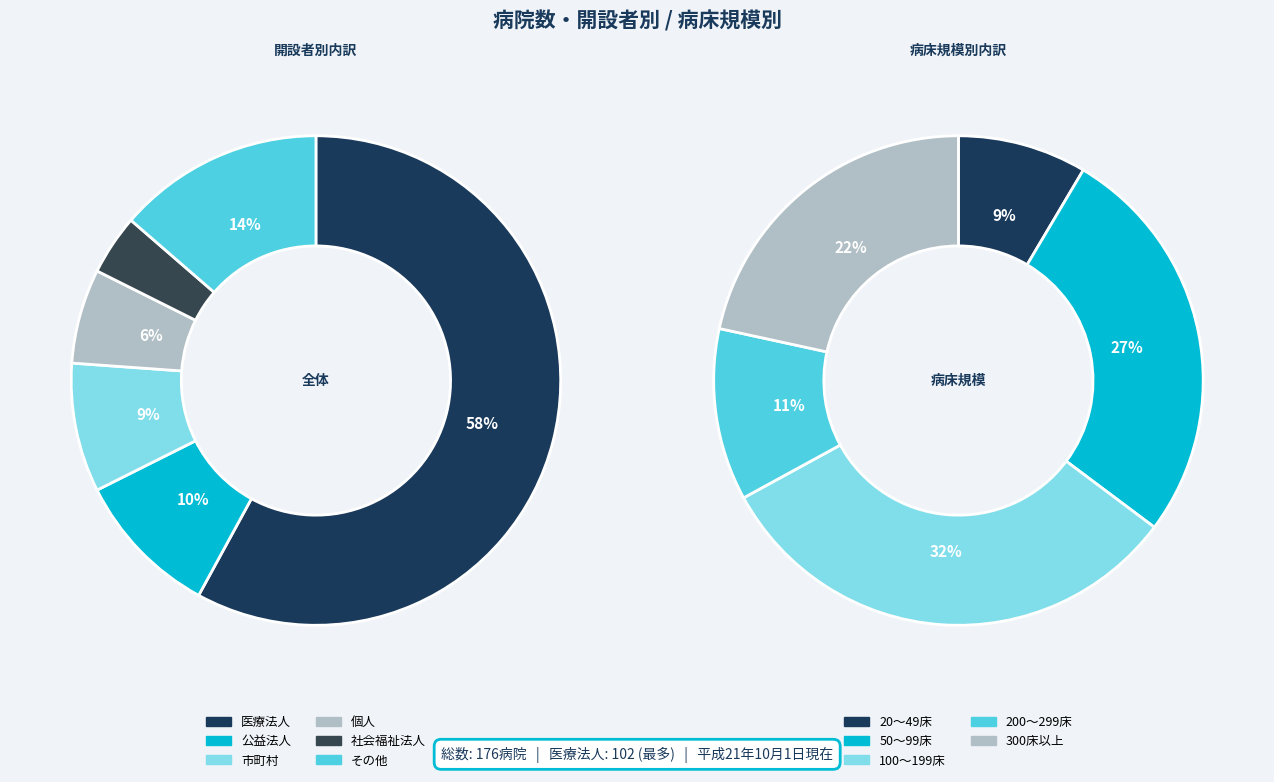

Which category has the smallest portion of the pie?

社会福祉法人